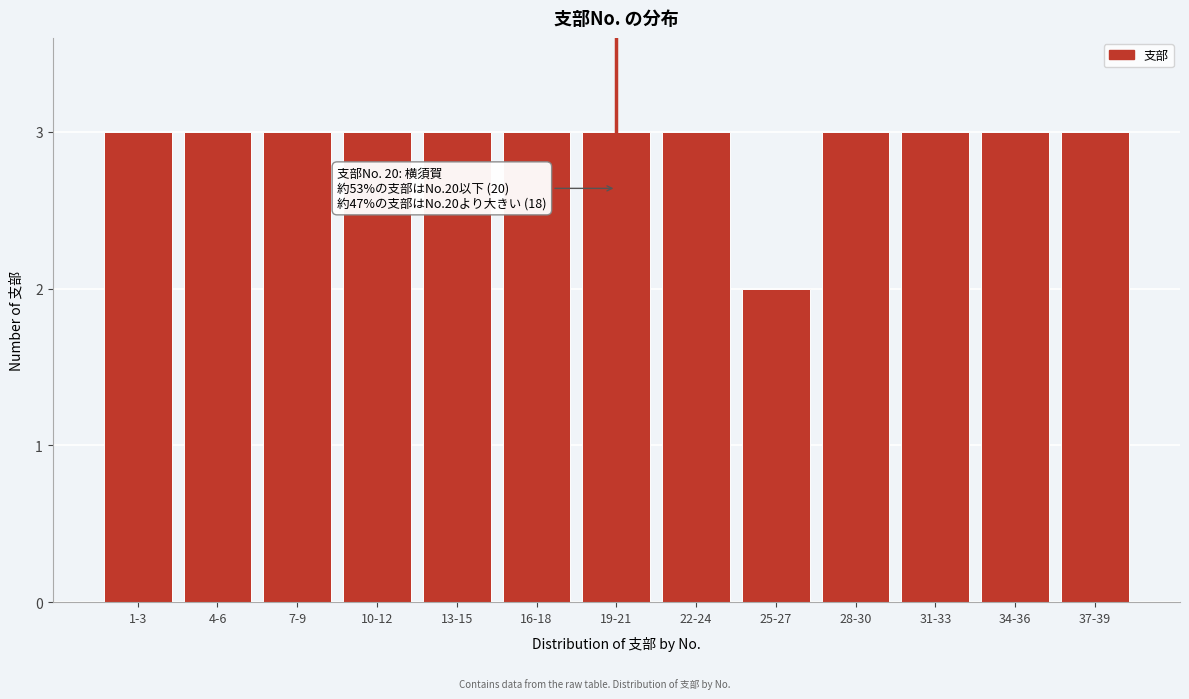

Reading left to right, list all the values displayed in this chart.

3	3	3	3	3	3	3	3	2	3	3	3	3